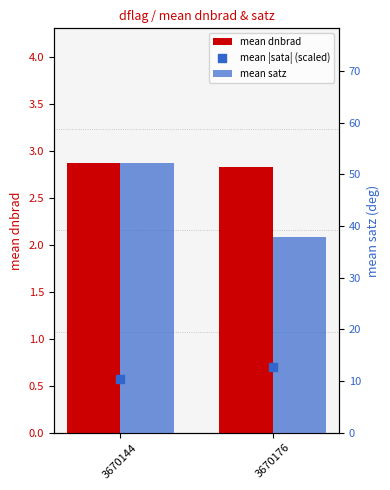

What are all the series names shown in the legend?

mean dnbrad, mean satz, mean |sata| (scaled)